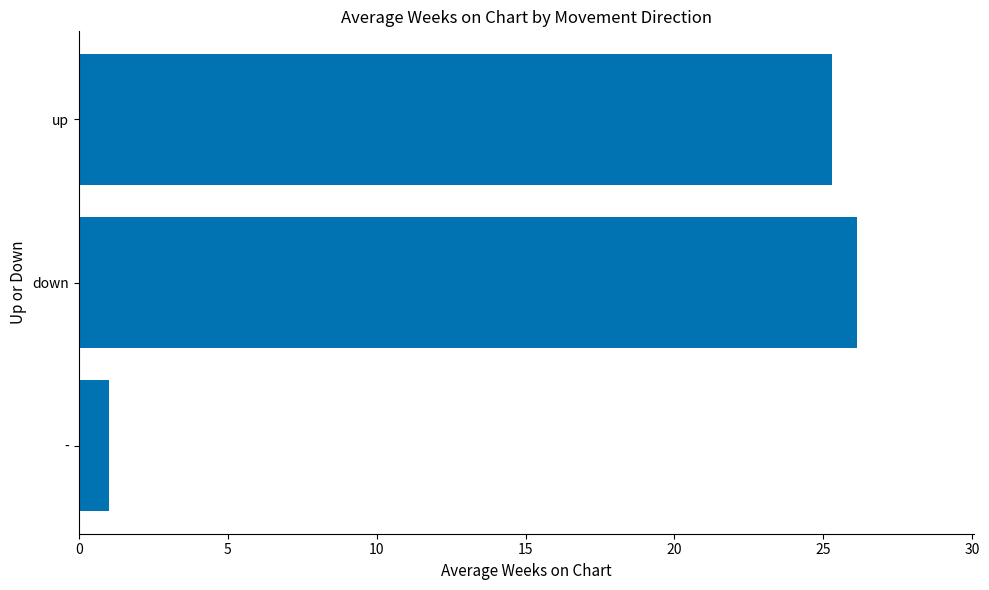

What is the average value?

17.5